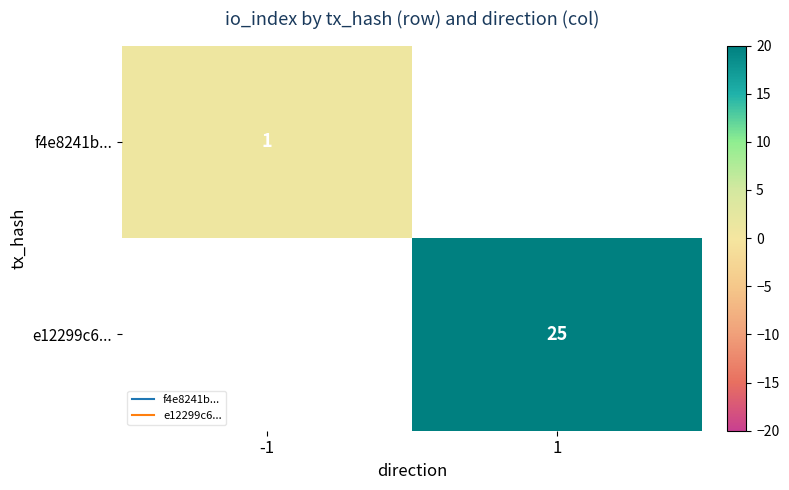

At which category does the chart reach its peak across all series?

1